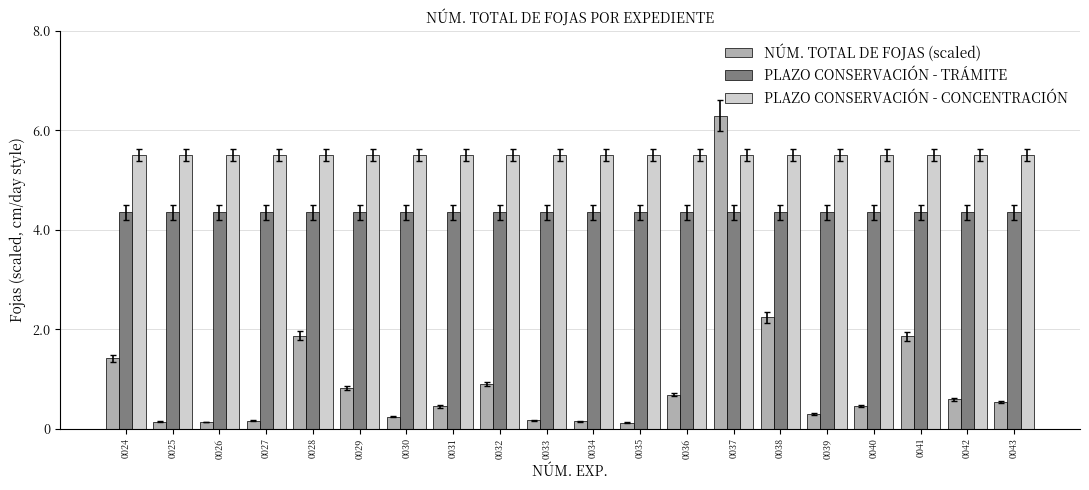

True or false: PLAZO CONSERVACIÓN - CONCENTRACIÓN has a value of 5.5 at 0039.

True